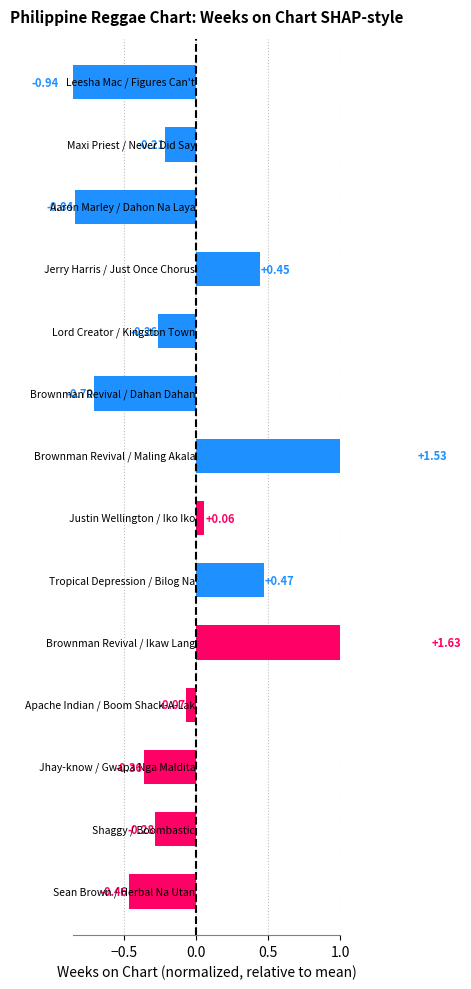

Does the chart contain any negative values?

Yes